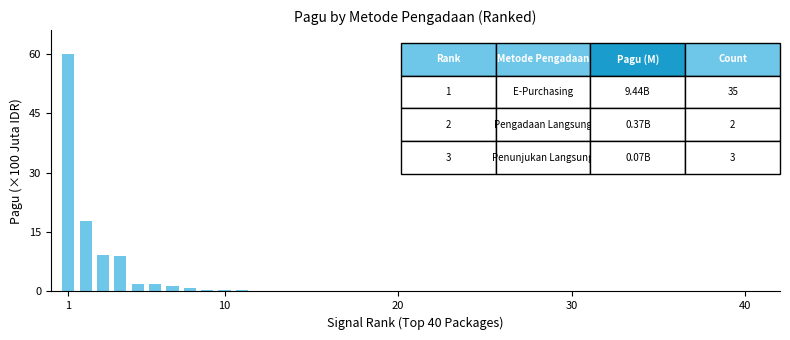

Are the bars horizontal?

No